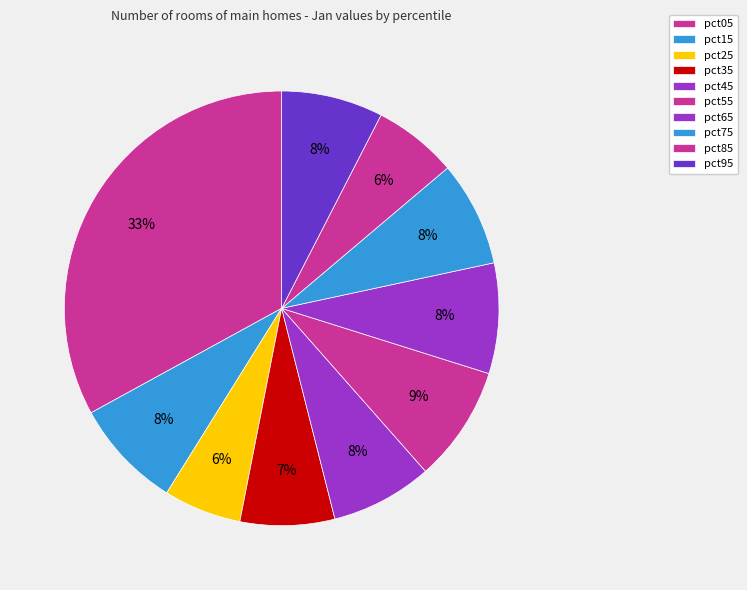

How many segments does this pie chart have?

10